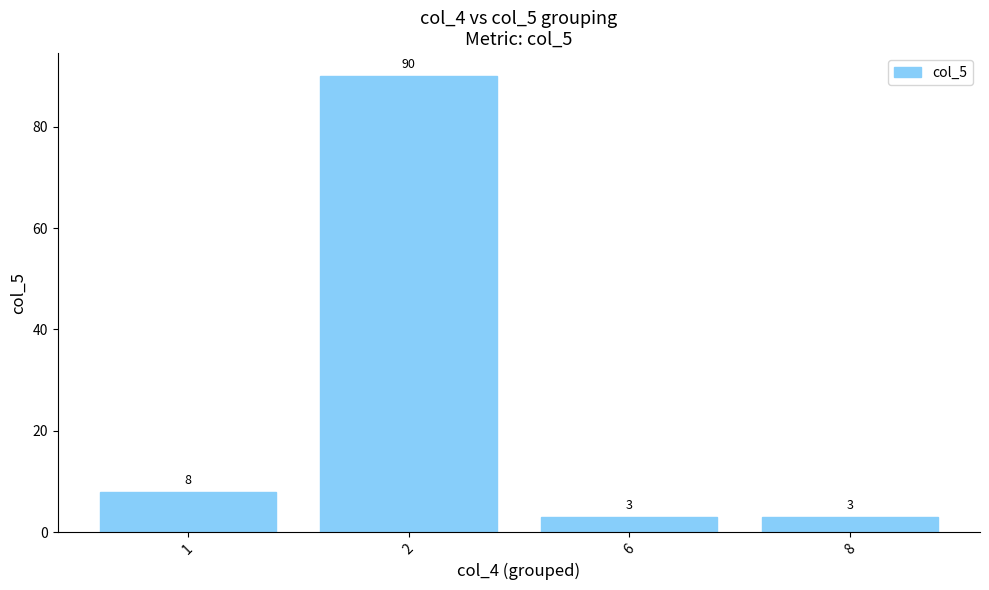

What is the change in value from 1 to 8?

-5